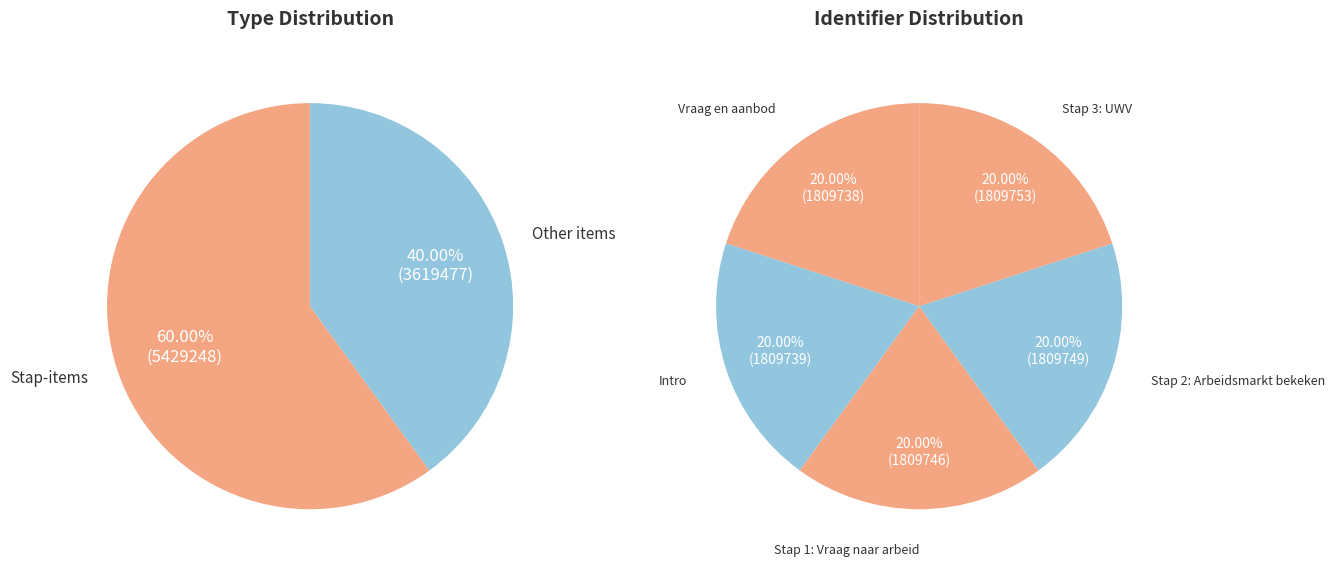

To the nearest percent, what portion does Stap 1: Vraag naar arbeid represent?

20%